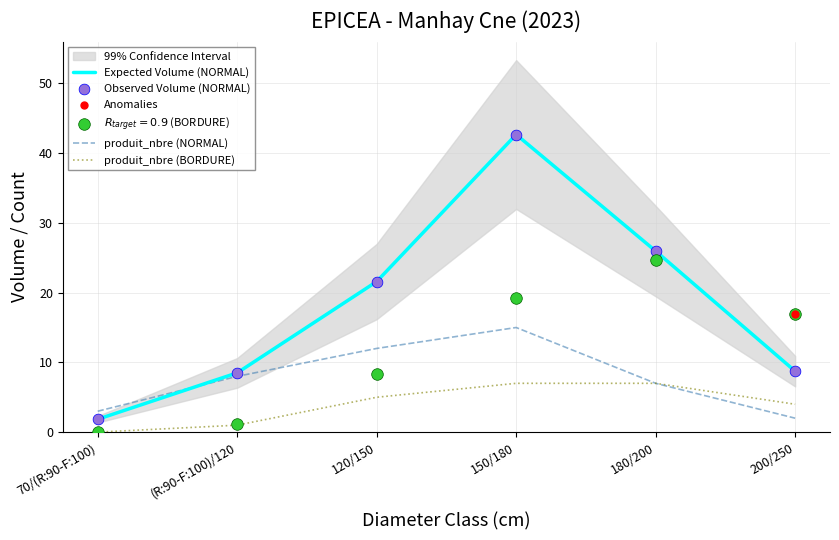

Is the value of produit_nbre (NORMAL) at 200/250 greater than the value of Observed Volume (NORMAL) at 70/(R:90-F:100)?

Yes